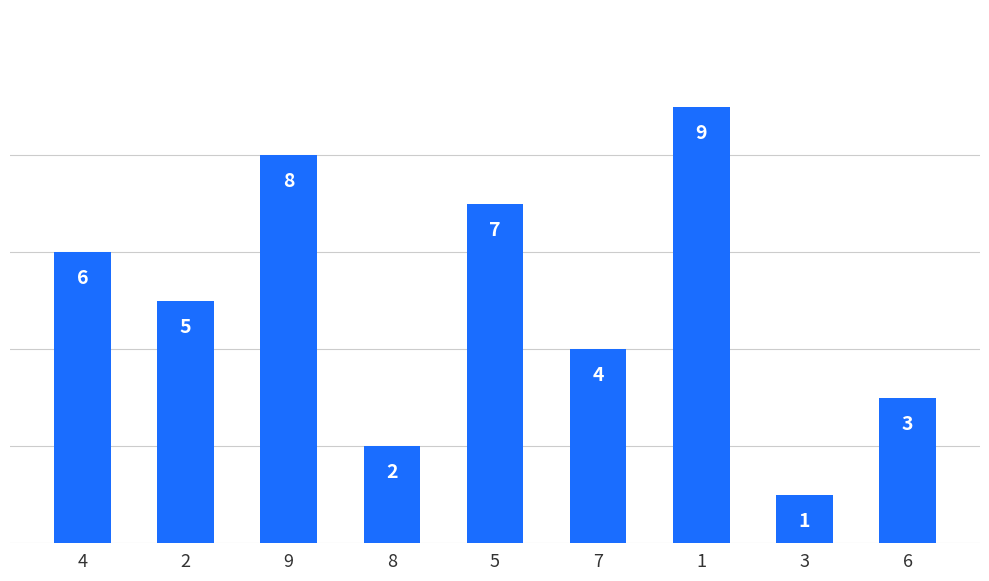

Is it true that the value at 9 is 3?

False